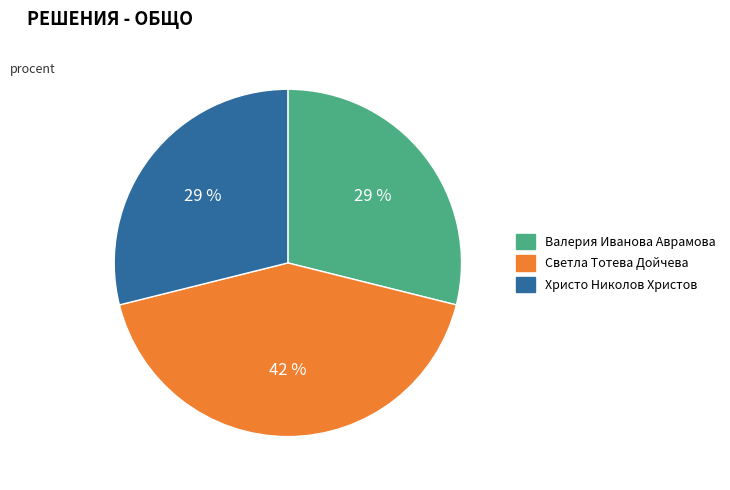

To the nearest percent, what portion does Светла Тотева Дойчева represent?

42%